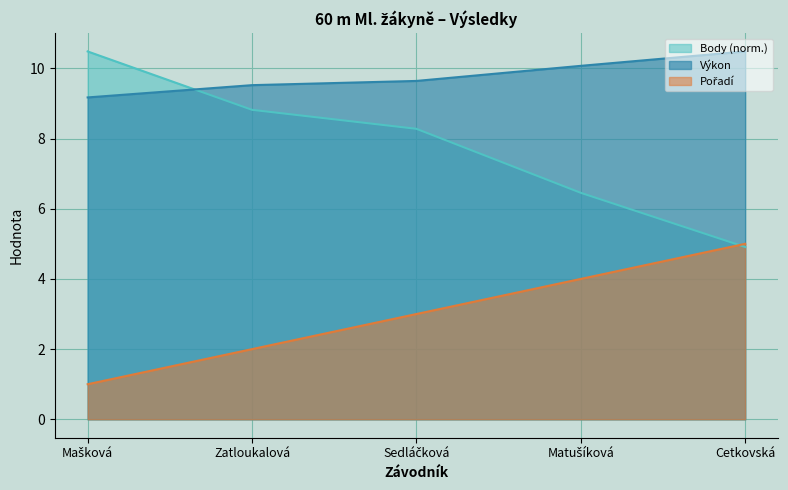

Which series ends up on top after the final intersection of Body and Výkon?

Výkon